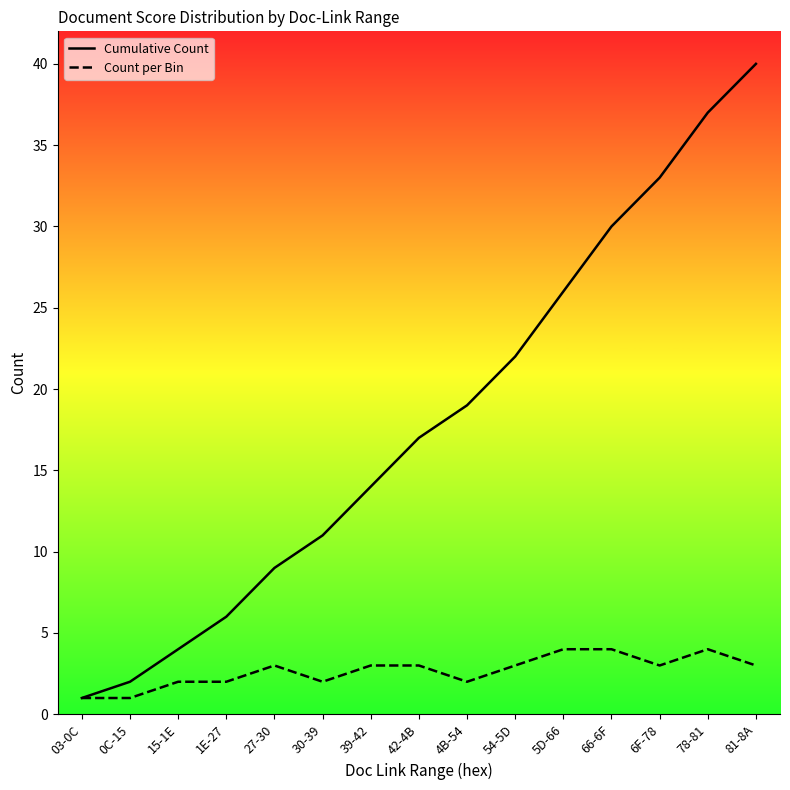

At which label does Cumulative Count first exceed 17?

4B-54